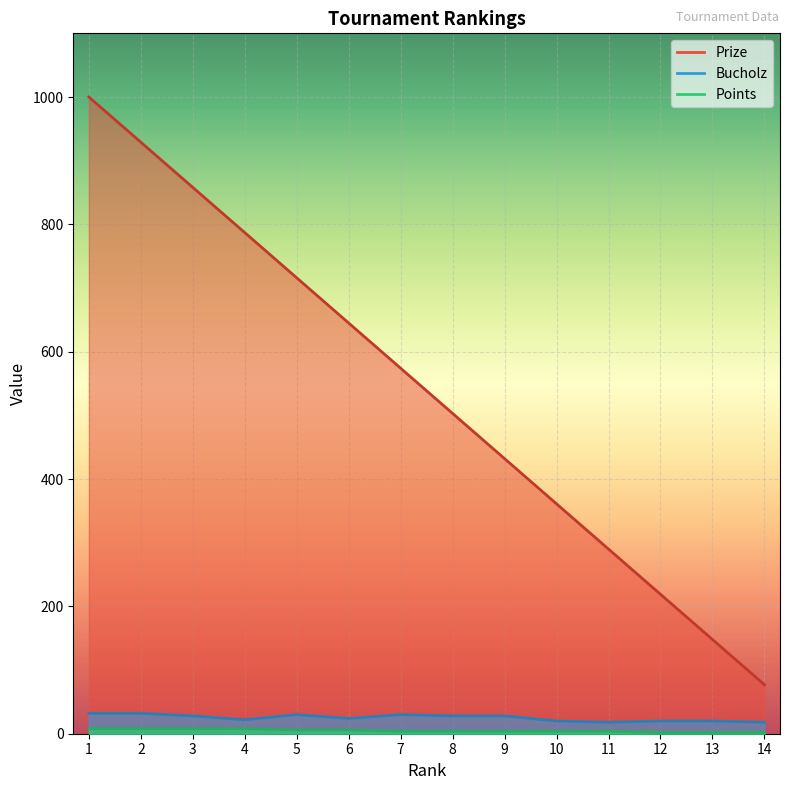

Reading left to right, list all the values displayed in this chart.

Prize: 1000	929	858	787	716	645	574	503	432	361	290	219	148	77
Bucholz: 32	32	28	22	30	24	30	28	28	20	18	20	20	18
Points: 8	8	8	8	6	6	4	4	4	4	4	2	2	2